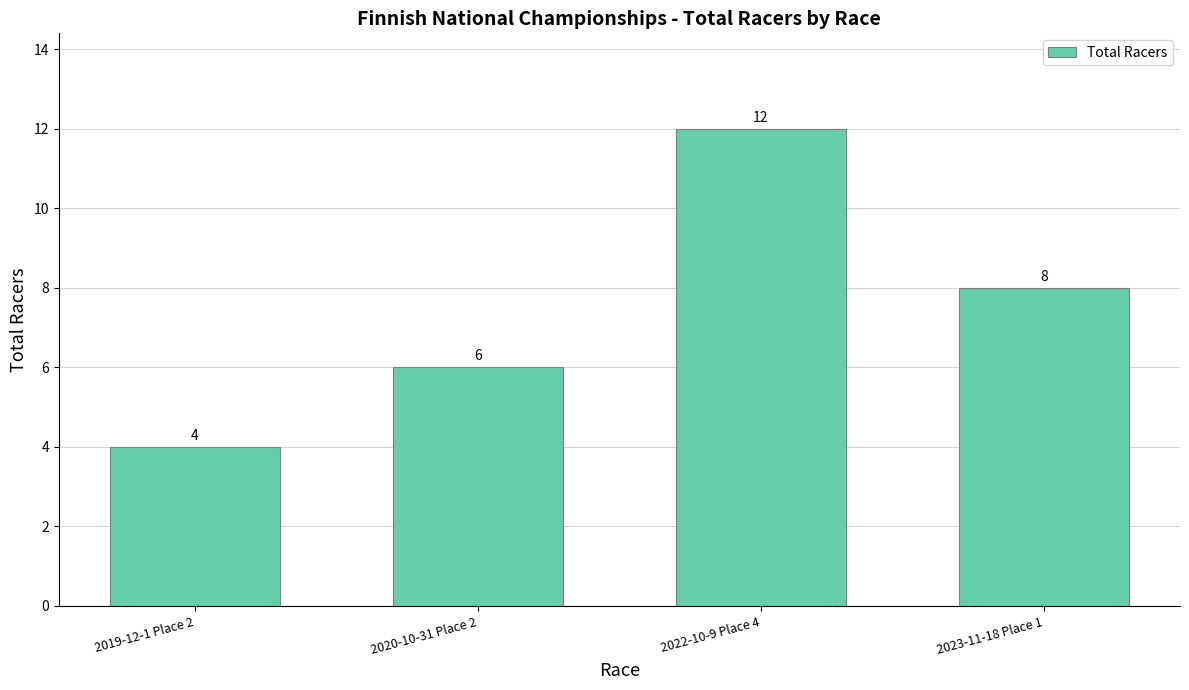

True or false: the data shows 4 at 2019-12-1 Place 2.

True